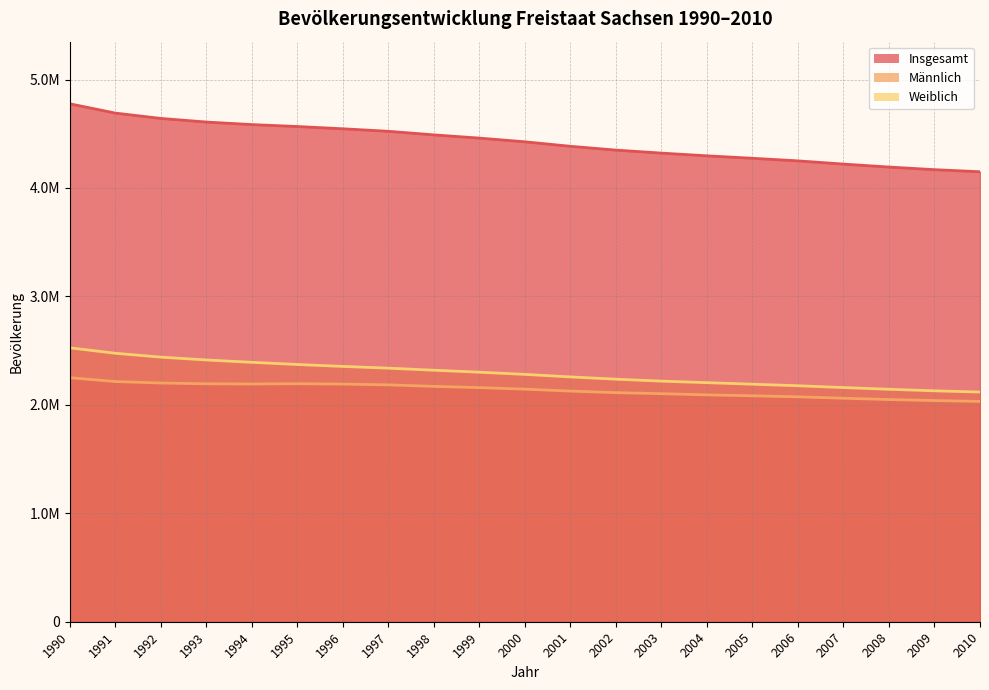

What is the spread (max minus min) of values at 1992?

2439798